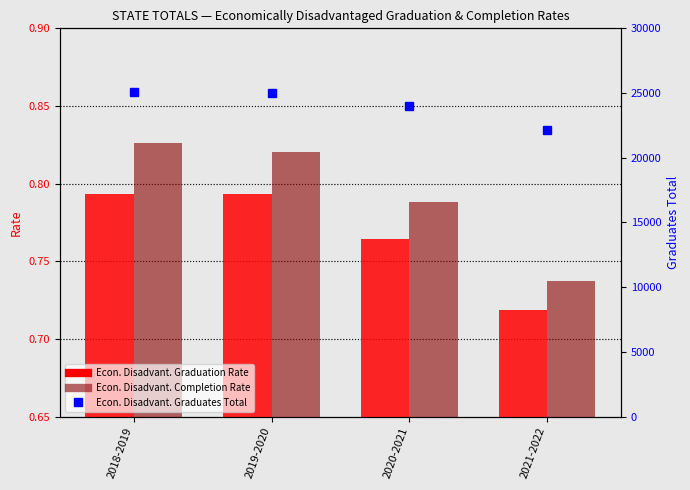

True or false: Econ. Disadvant. Completion Rate has a value of 0.8 at 2019-2020.

True